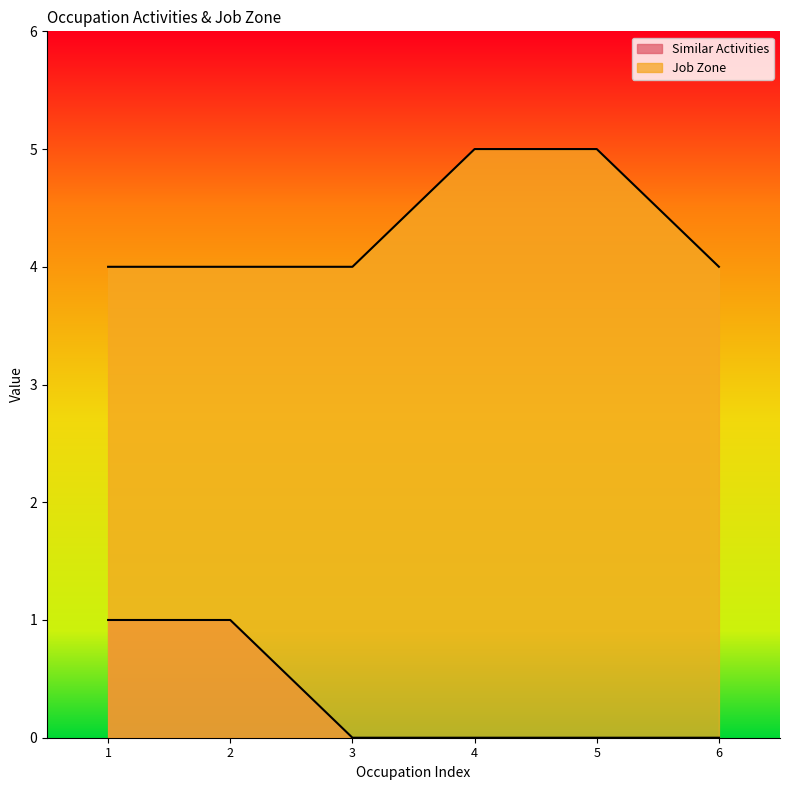

True or false: Similar Activities and Job Zone intersect in this chart.

False